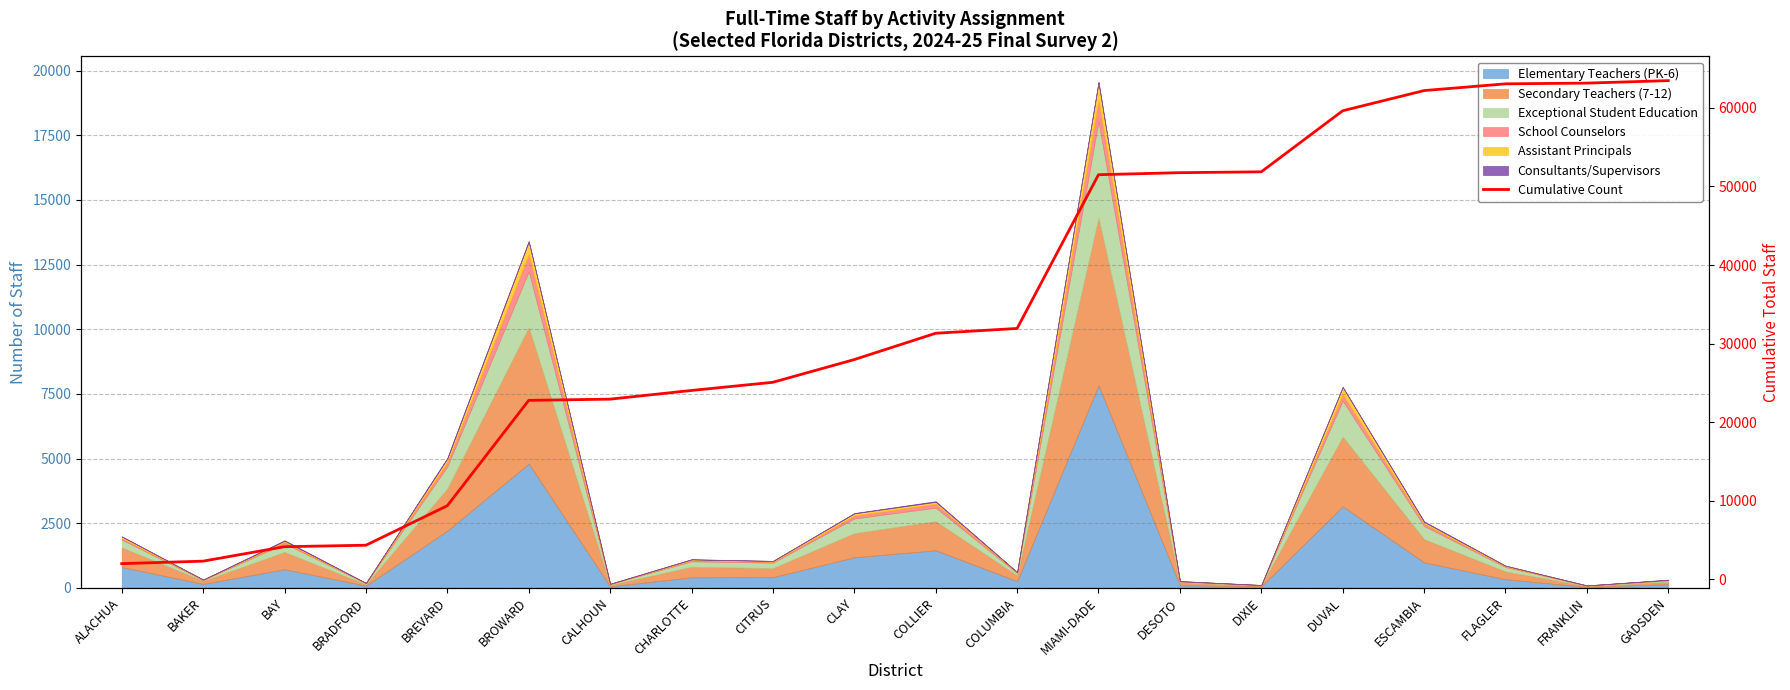

What is the label of the 4th point from the right?

ESCAMBIA